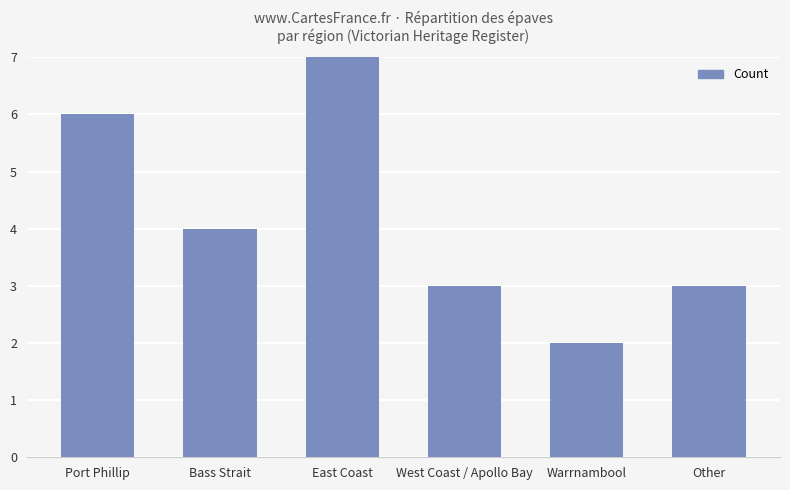

Count the values in the range 3 to 6.

4